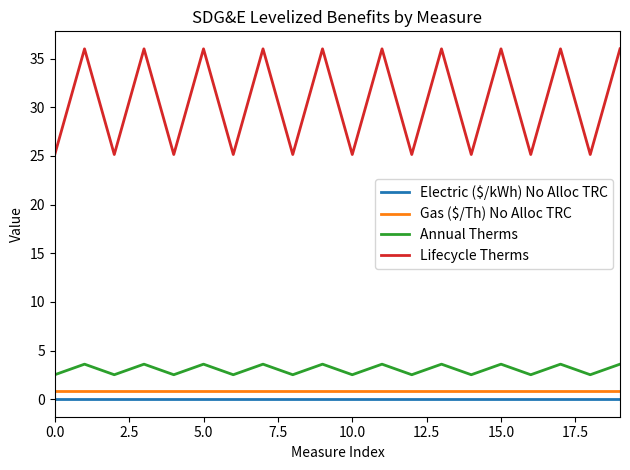

Which series has the largest total across all categories?

Lifecycle Therms